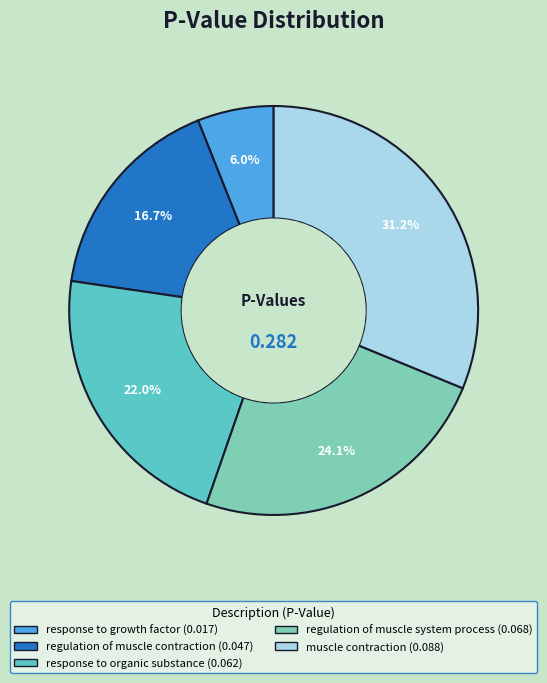

What is the largest slice in the pie chart?

muscle contraction